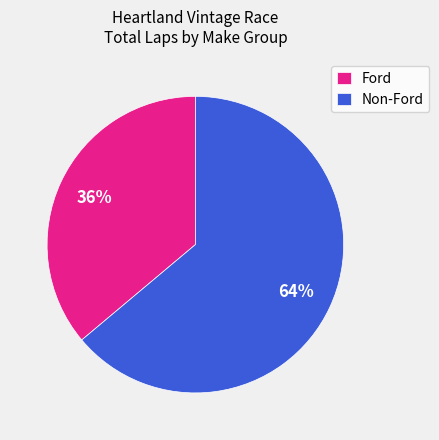

Approximately how many times larger is the value at Ford compared to Non-Ford?

0.6